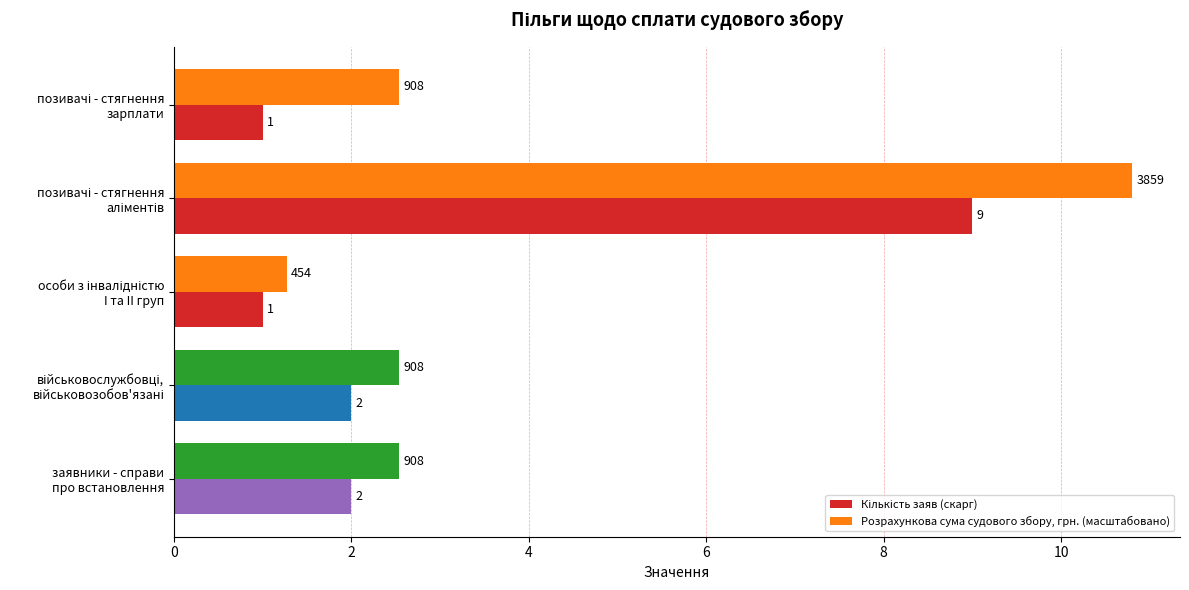

Which series has the largest range (max minus min)?

Розрахункова сума судового збору, грн. (масштабовано)